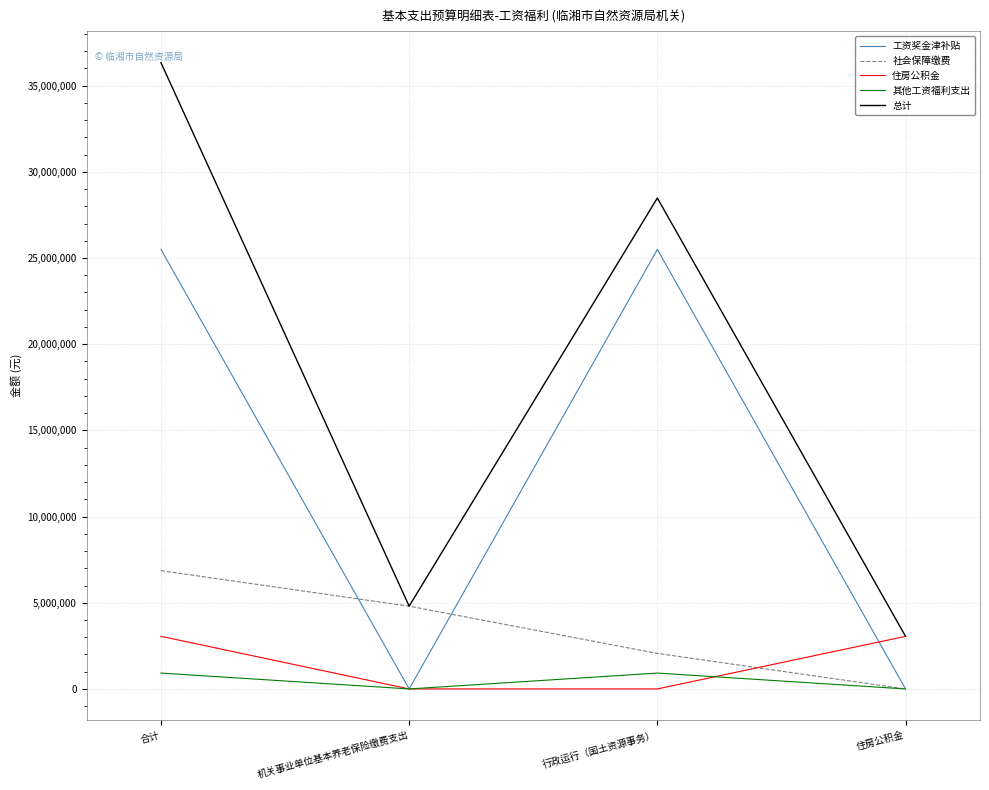

Reading right to left, what are all the values shown in this chart?

工资奖金津补贴: 0.0	25496695.0	0.0	25496695.0
社会保障缴费: 0.0	2060670.1	4800662.6	6861332.7
住房公积金: 3051309.0	0.0	0.0	3051309.0
其他工资福利支出: 0.0	919622.2	0.0	919622.2
总计: 3051309.0	28476987.3	4800662.6	36328958.8